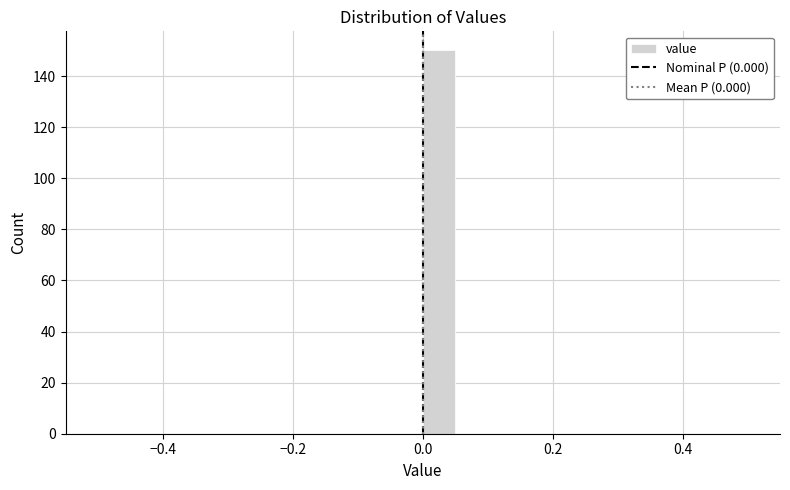

Read against the x-axis, roughly where is the centre of the tallest bar?

0.02